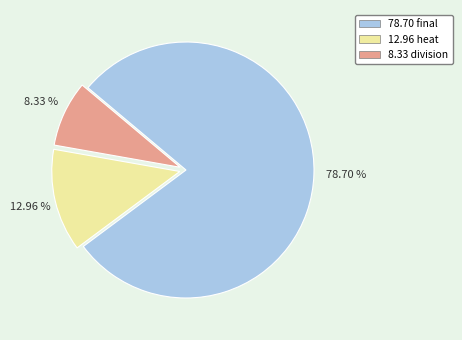

Does any single category account for the majority?

Yes